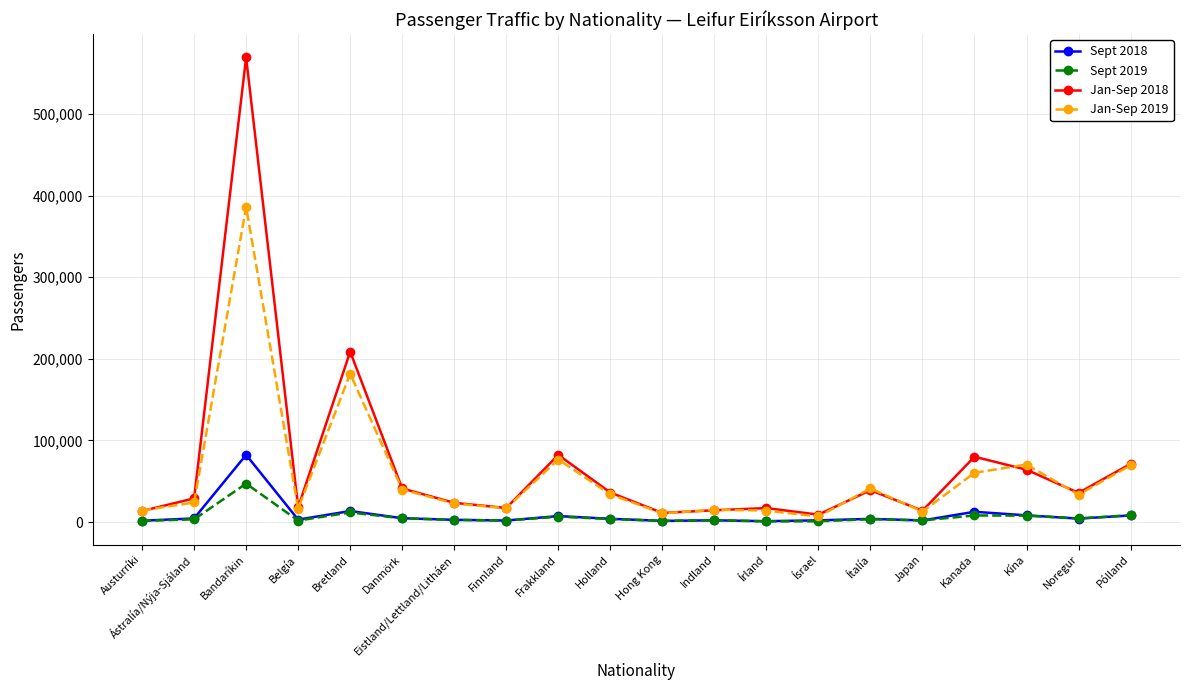

The Jan-Sep 2018 series shows 177179 at Bandaríkin. True or false?

False